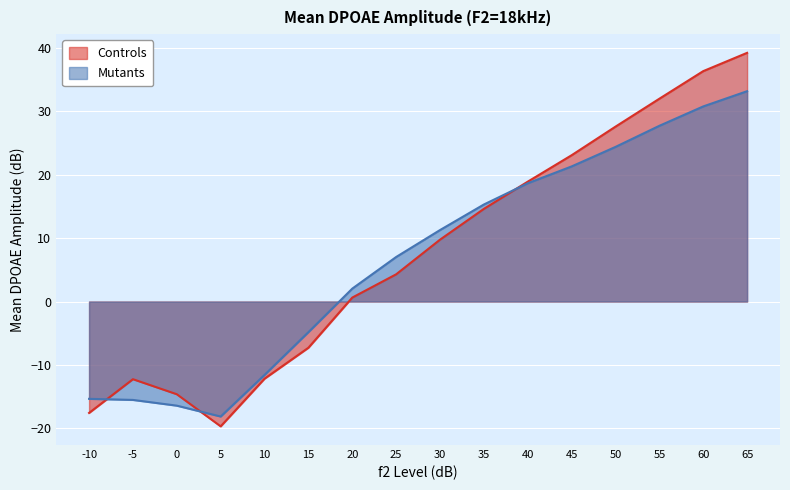

How many values in the Mutants series exceed 11?

8